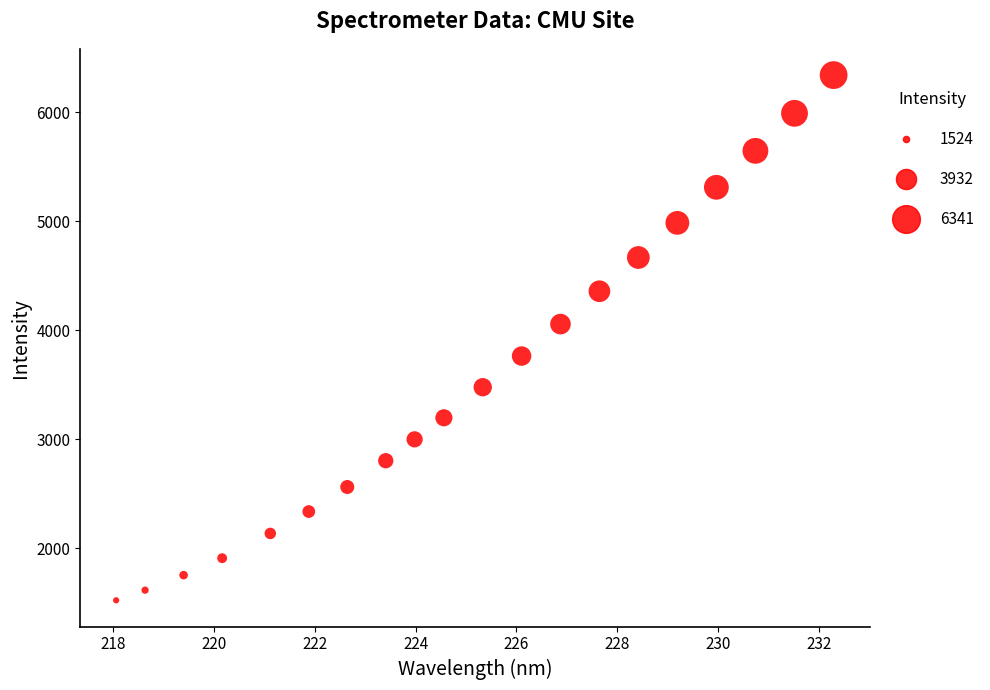

What is the range of X values (max minus min)?

14.2